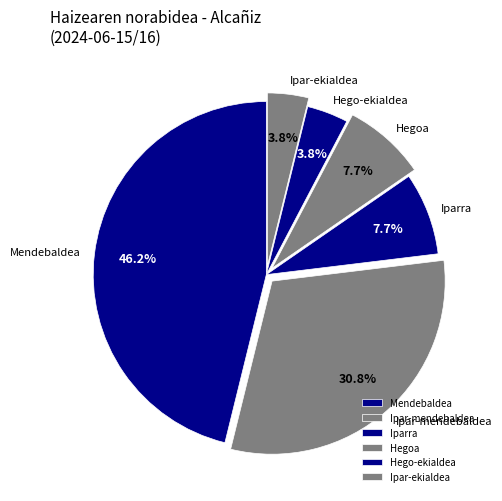

Which category has the biggest portion of the pie?

Mendebaldea